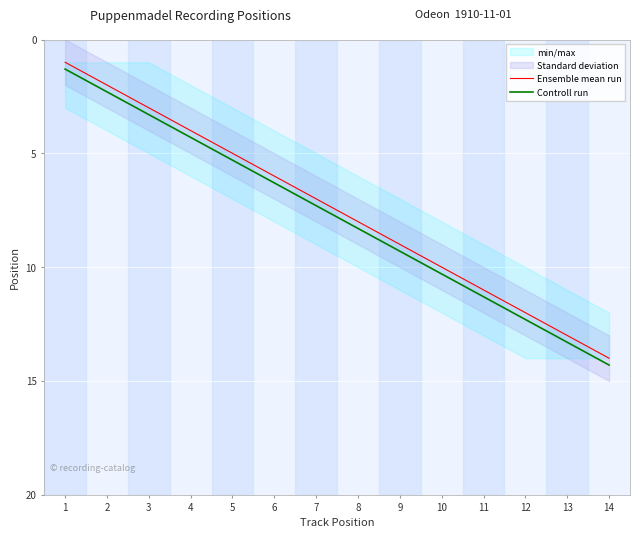

Reading left to right, transcribe all the data shown in this chart.

Ensemble mean run: 1=1.0	2=2.0	3=3.0	4=4.0	5=5.0	6=6.0	7=7.0	8=8.0	9=9.0	10=10.0	11=11.0	12=12.0	13=13.0	14=14.0
Controll run: 1=1.3	2=2.3	3=3.3	4=4.3	5=5.3	6=6.3	7=7.3	8=8.3	9=9.3	10=10.3	11=11.3	12=12.3	13=13.3	14=14.3